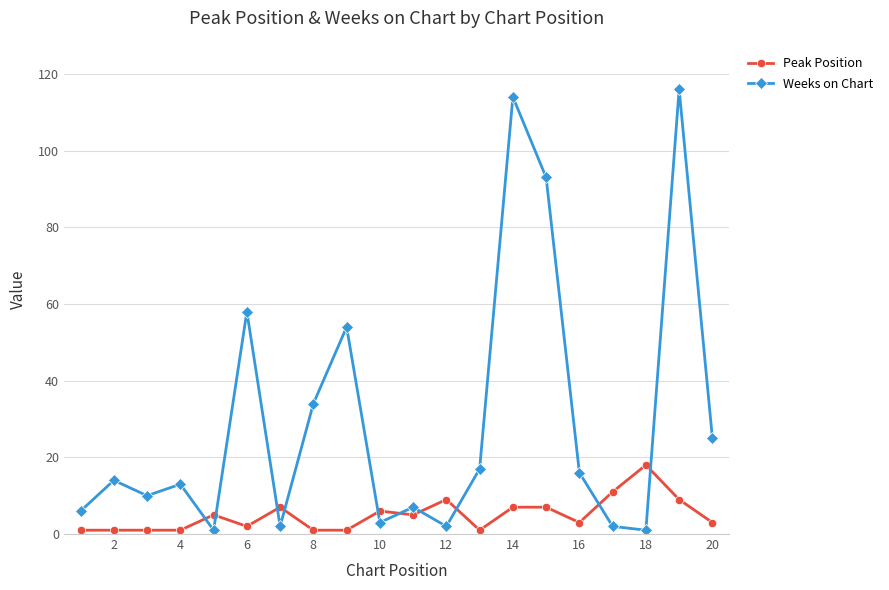

What are all the series names shown in the legend?

Peak Position, Weeks on Chart